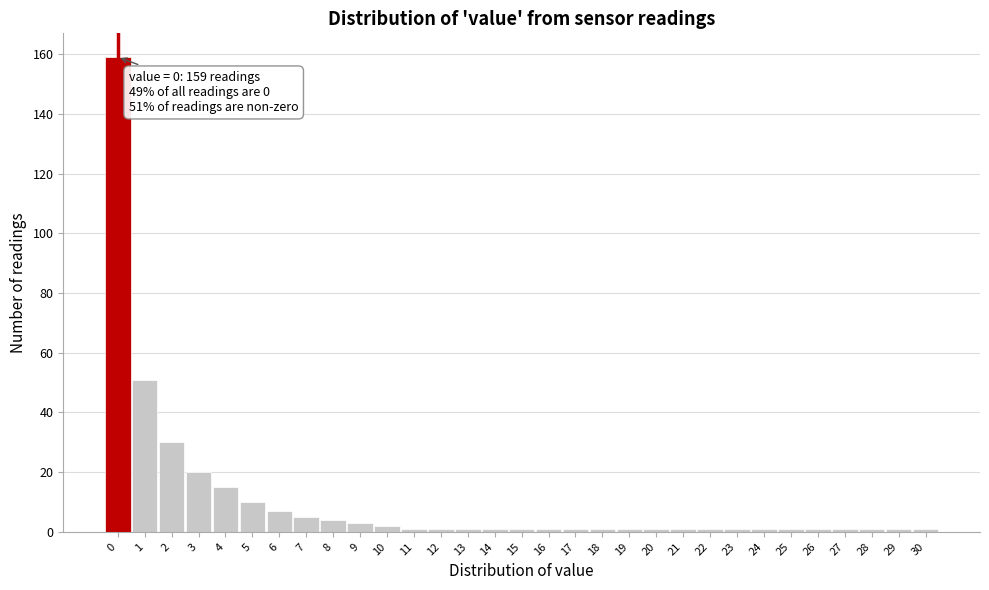

Over which range of the x-axis is the bar tallest?

-0.5 to 0.5